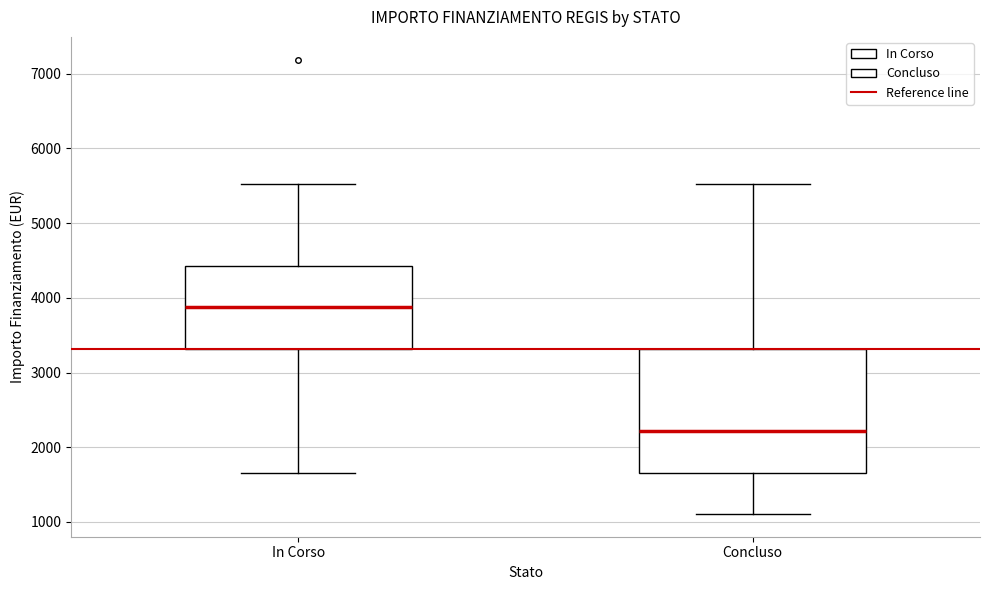

Where does the upper whisker of the box for In Corso end on the y-axis? The values are not printed on the chart, so give them approximately, as read against the axis.

5500